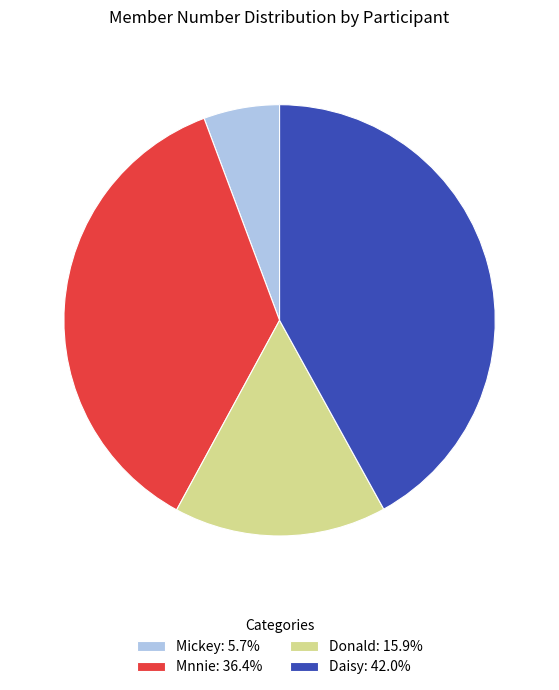

The Mickey slice represents 6% of the pie. True or false?

True